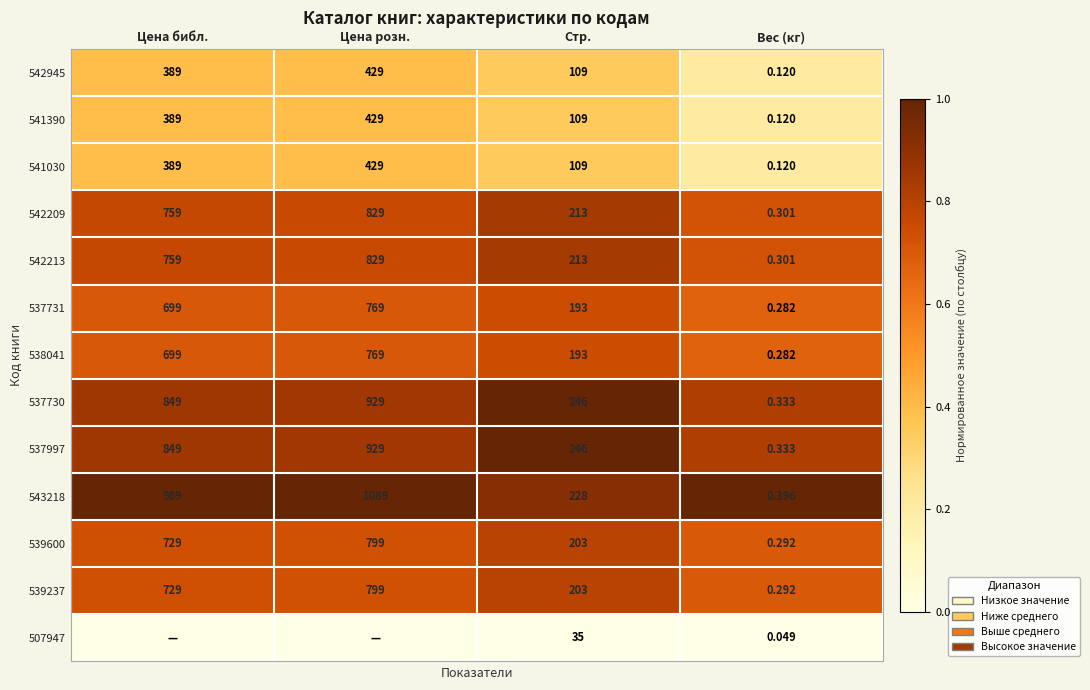

At which label does 542945 reach its peak?

Цена розн.